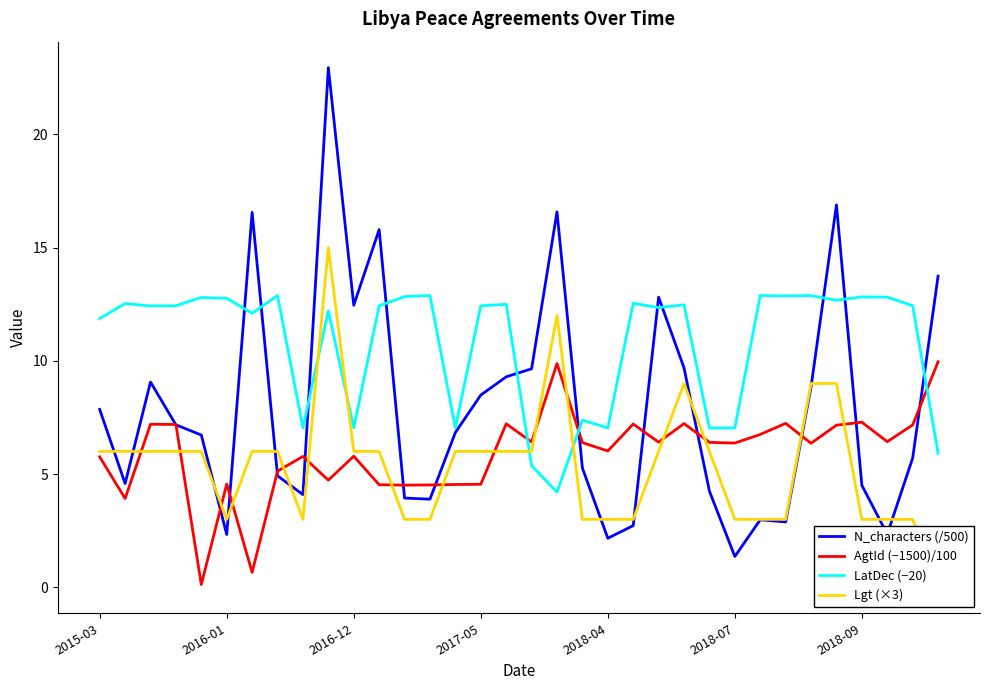

What is the highest value of the LatDec (−20) series?

12.9